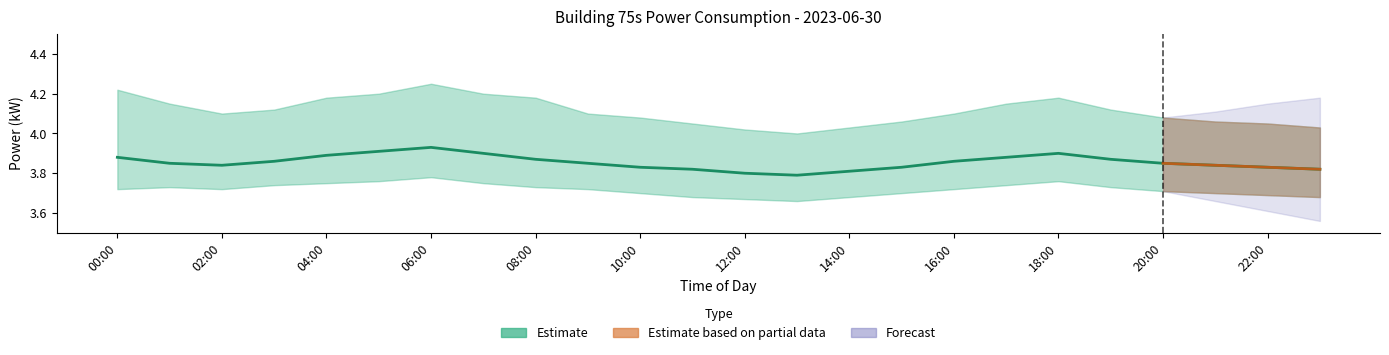

What is the difference between the second highest and second lowest values?

0.1